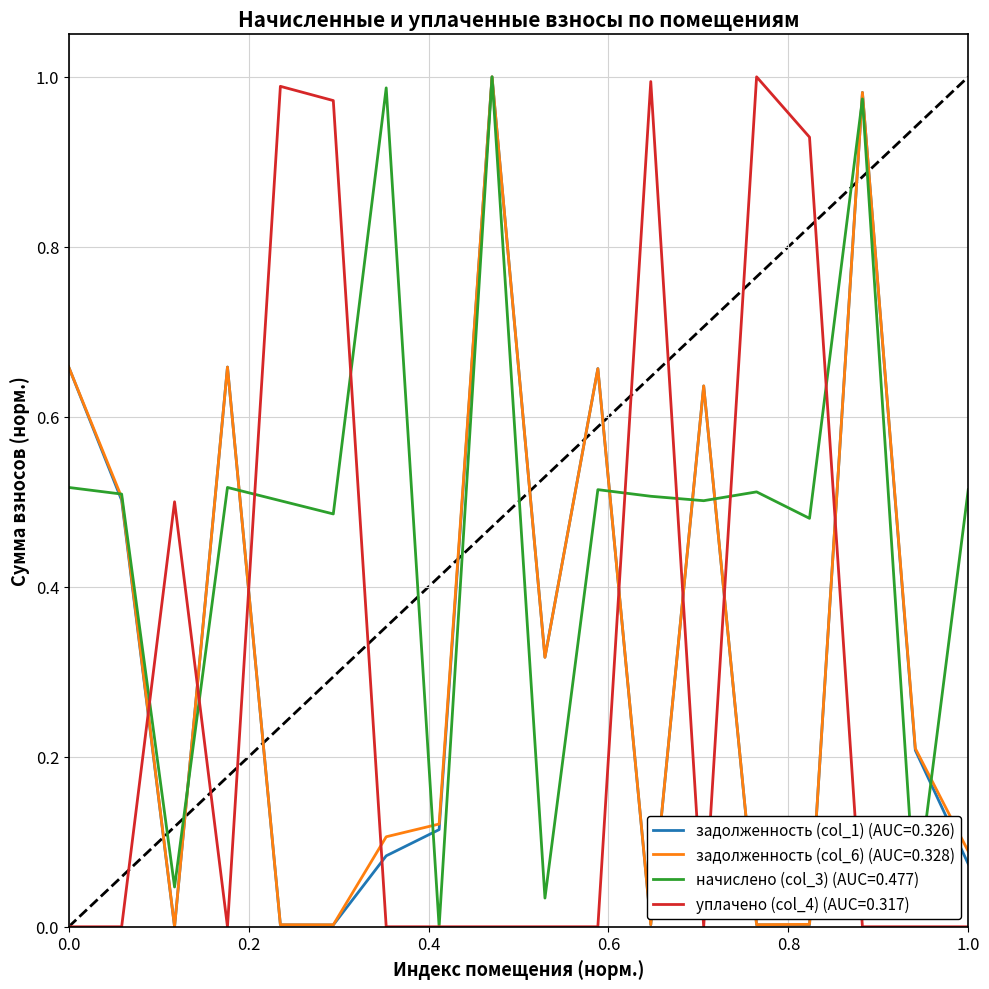

True or false: уплачено (col_4) (AUC=0.317) and задолженность (col_1) (AUC=0.326) intersect in this chart.

True